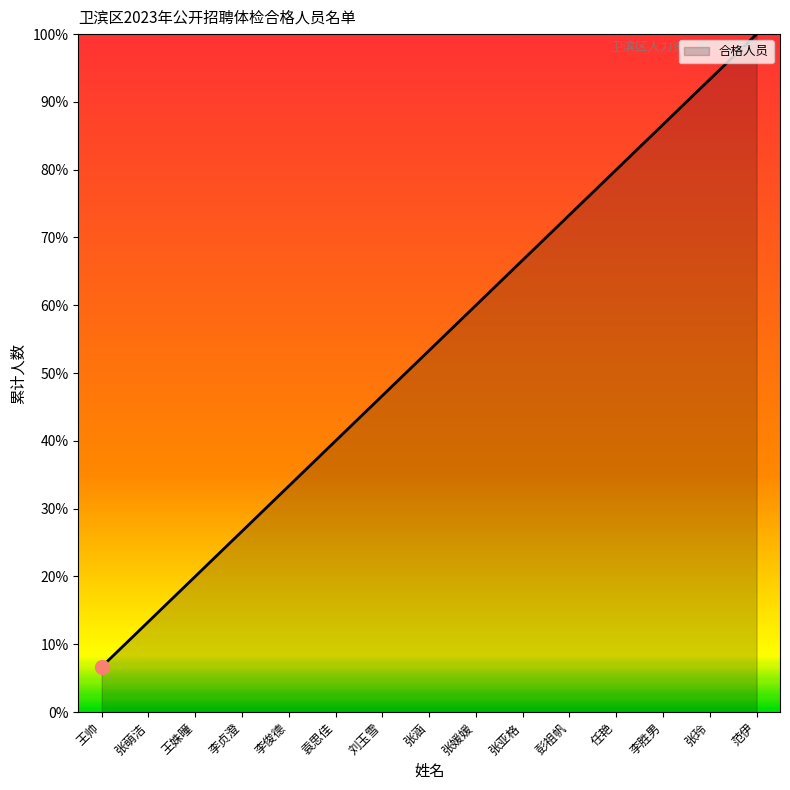

List the labels in order of value, smallest first.

王帅, 张萌洁, 王姝曈, 李贞澄, 李俊德, 袁思佳, 刘玉雪, 张涵, 张媛媛, 张亚格, 彭祖帆, 任艳, 李胜男, 张玲, 范伊